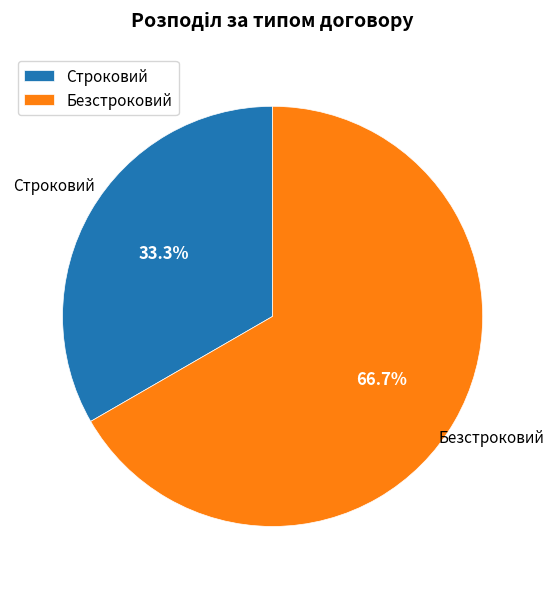

What is the total percentage of Строковий and Безстроковий?

100.0%